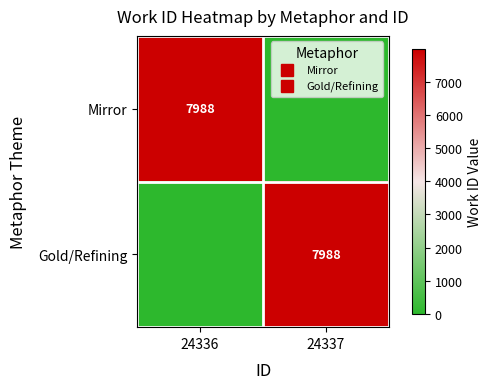

What is the difference between the highest and lowest values at 24336?

7988